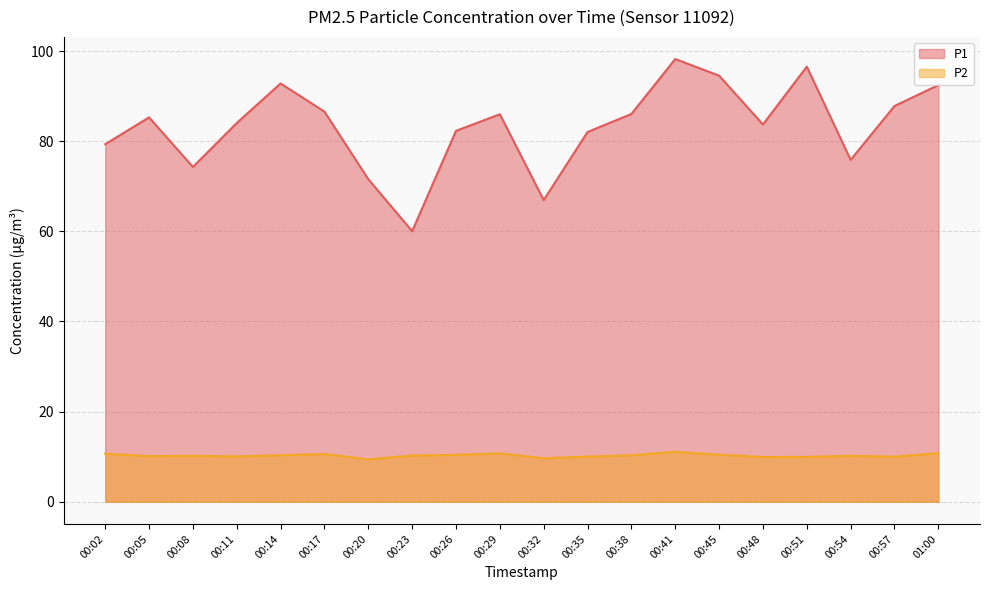

At which category does the chart reach its peak across all series?

00:41